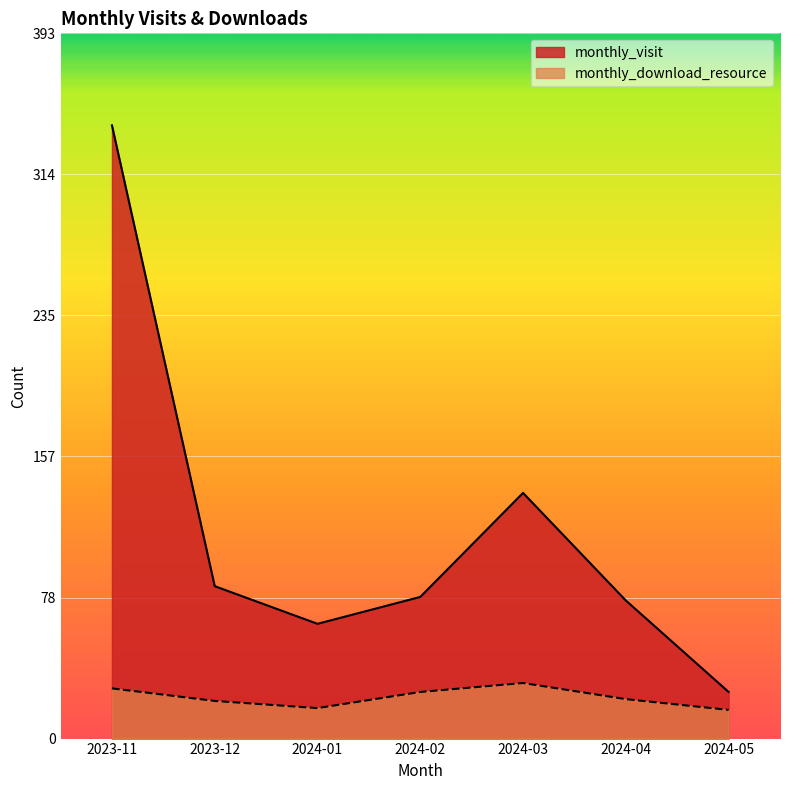

Which category has the highest value across all series?

2023-11